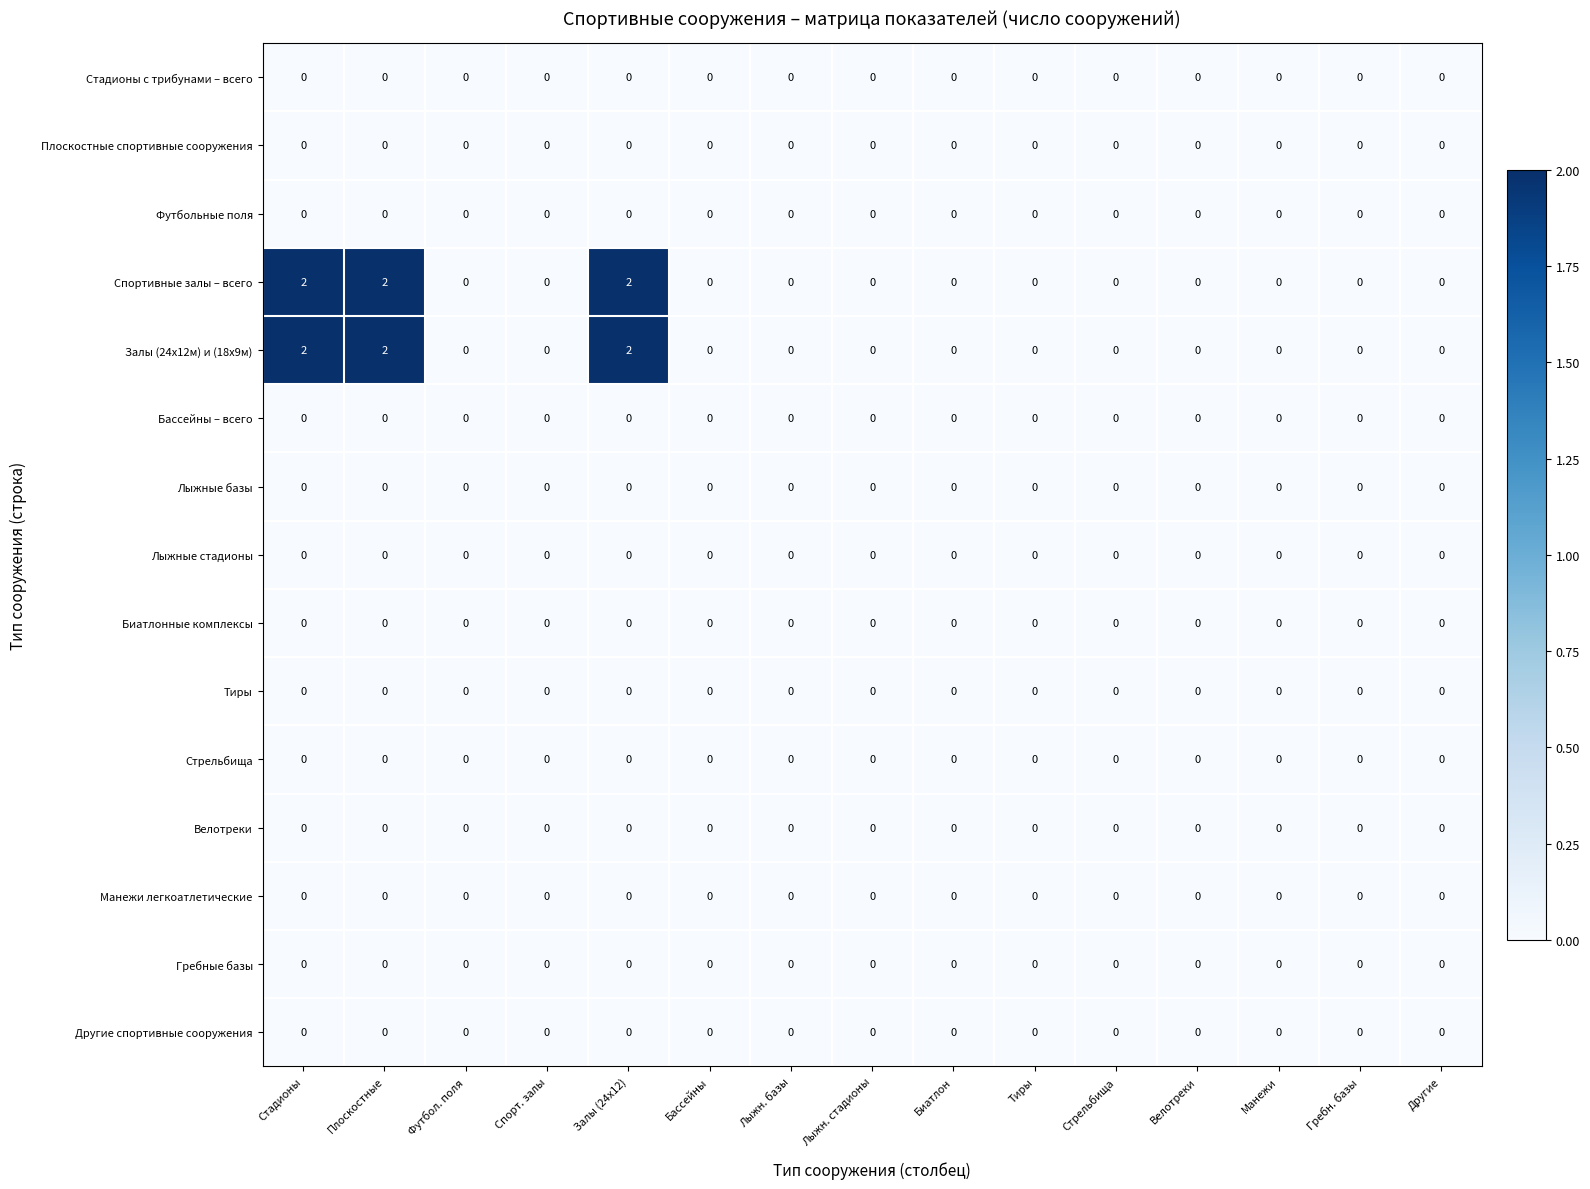

What is the total value across all series at Залы (24х12)?

4